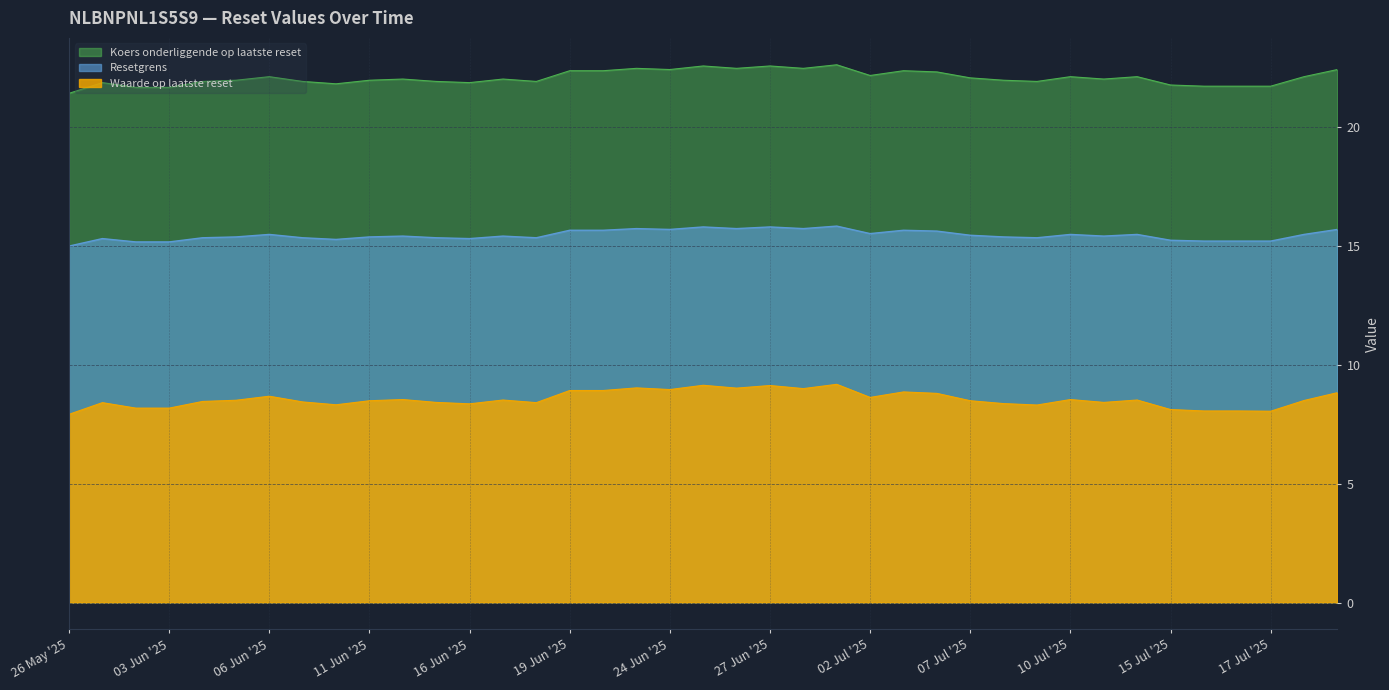

True or false: Waarde op laatste reset has a value of 3.1 at 26 May '25.

False